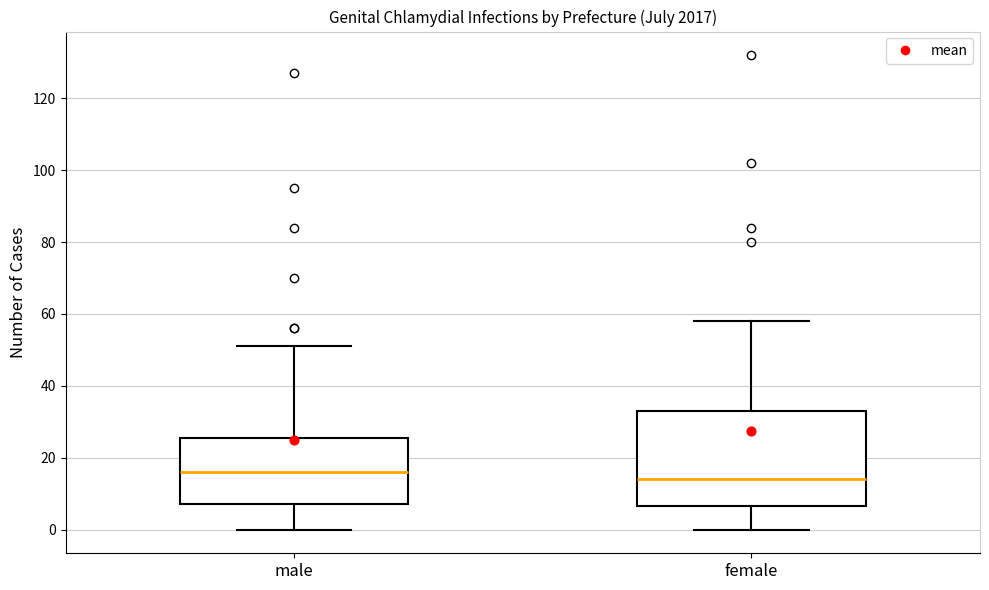

Comparing the boxes themselves (not the whiskers), which one is the tallest?

female